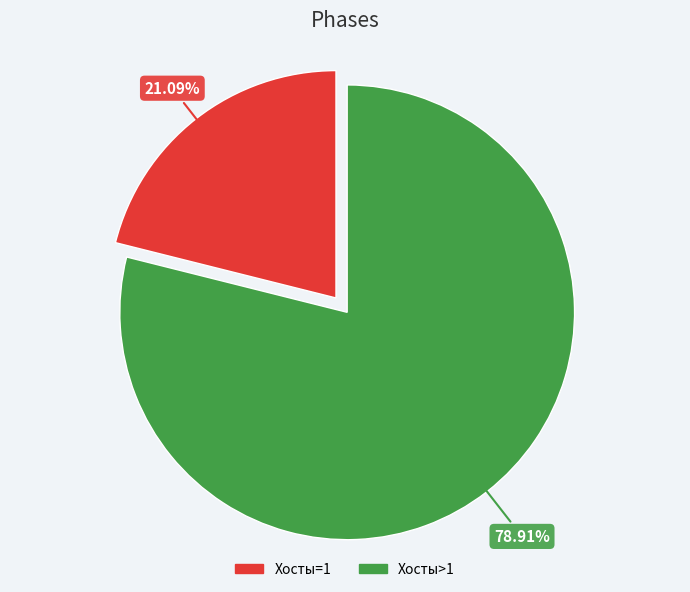

Is Хосты=1 the majority of the pie?

No